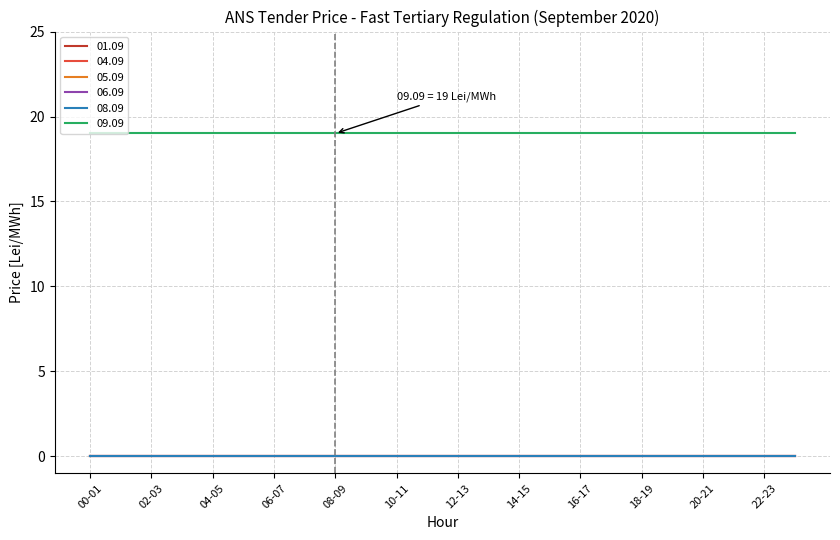

Does the chart have visible grid lines?

Yes